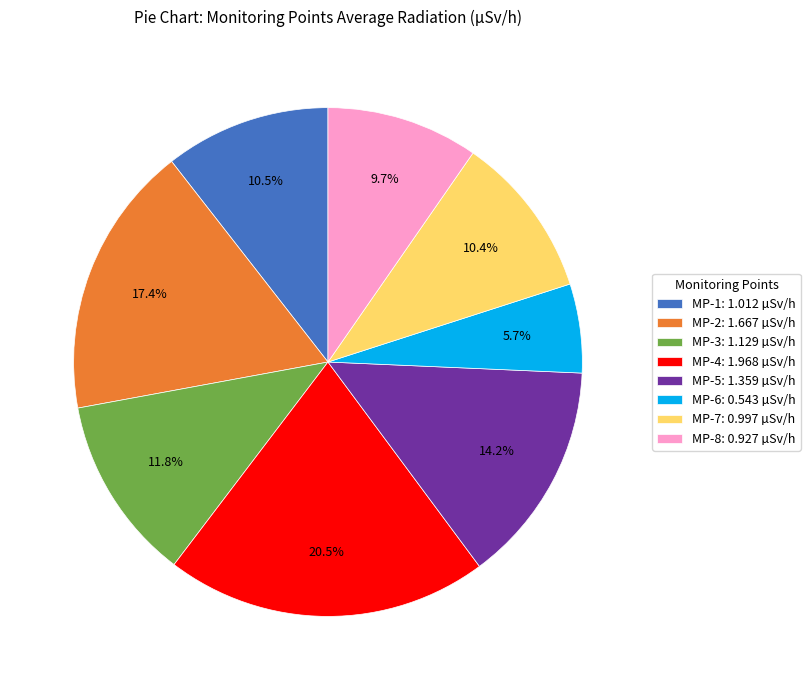

What is the total percentage of MP-1: 1.012 µSv/h and MP-5: 1.359 µSv/h?

24.7%